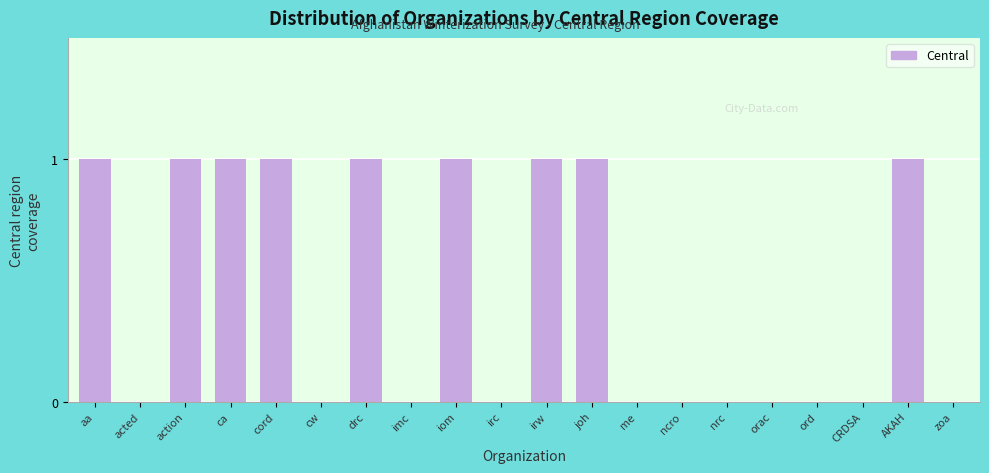

Reading right to left, list all the values displayed in this chart.

zoa=0	AKAH=1	CRDSA=0	ord=0	orac=0	nrc=0	ncro=0	me=0	joh=1	irw=1	irc=0	iom=1	imc=0	drc=1	cw=0	cord=1	ca=1	action=1	acted=0	aa=1